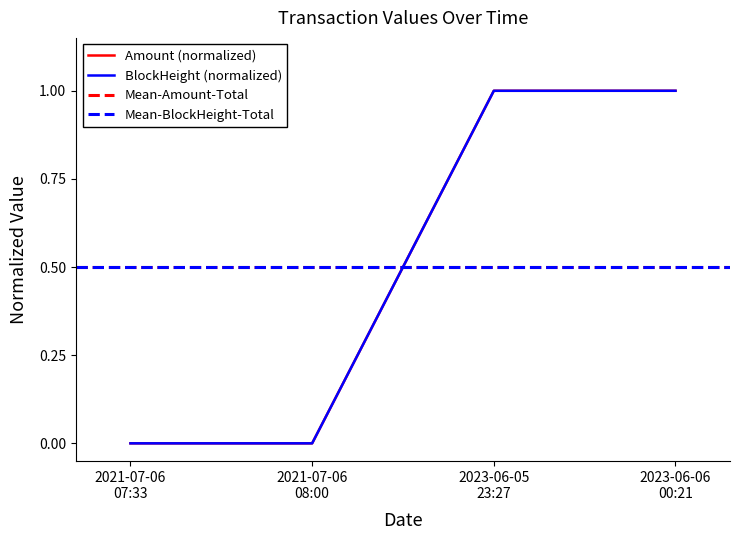

Is this an area chart (filled region under the line)?

No